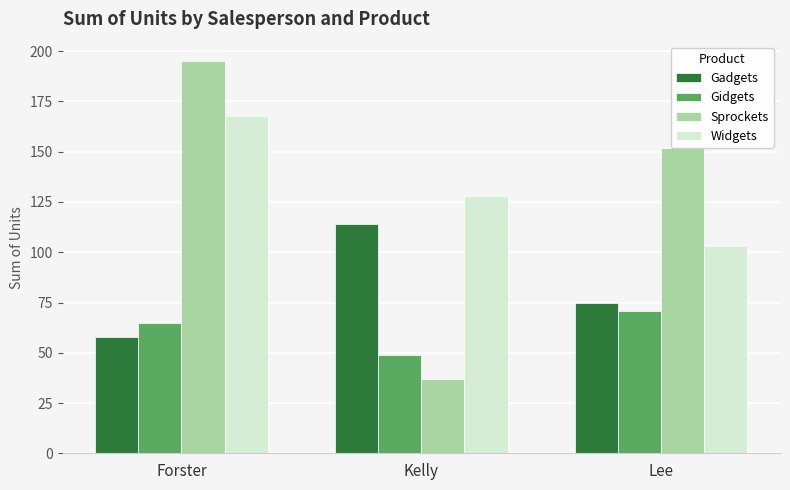

How many bars are there in total?

12